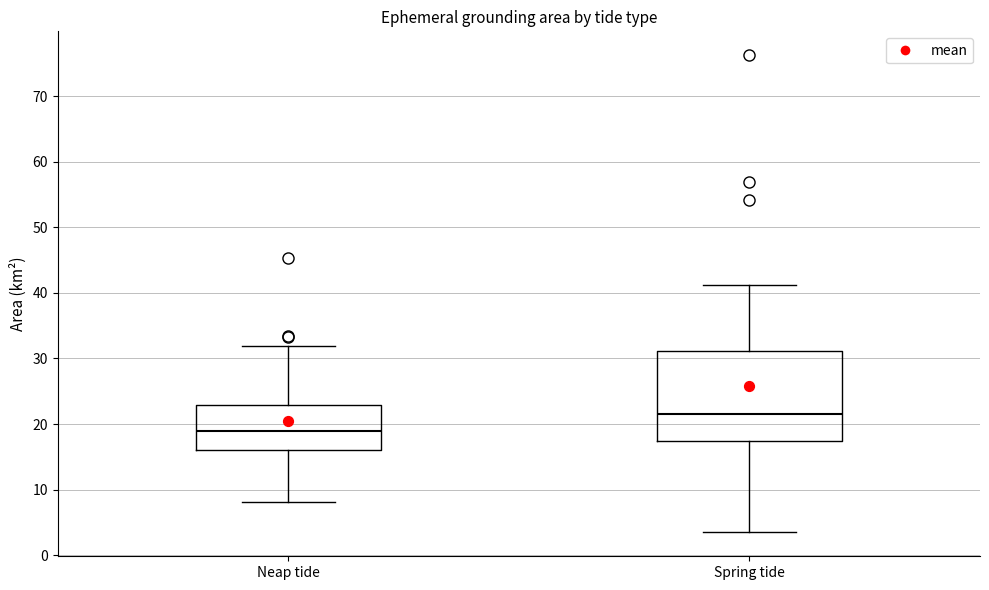

Where does the median line of the box for Neap tide sit on the y-axis? The values are not printed on the chart, so give them approximately, as read against the axis.

19